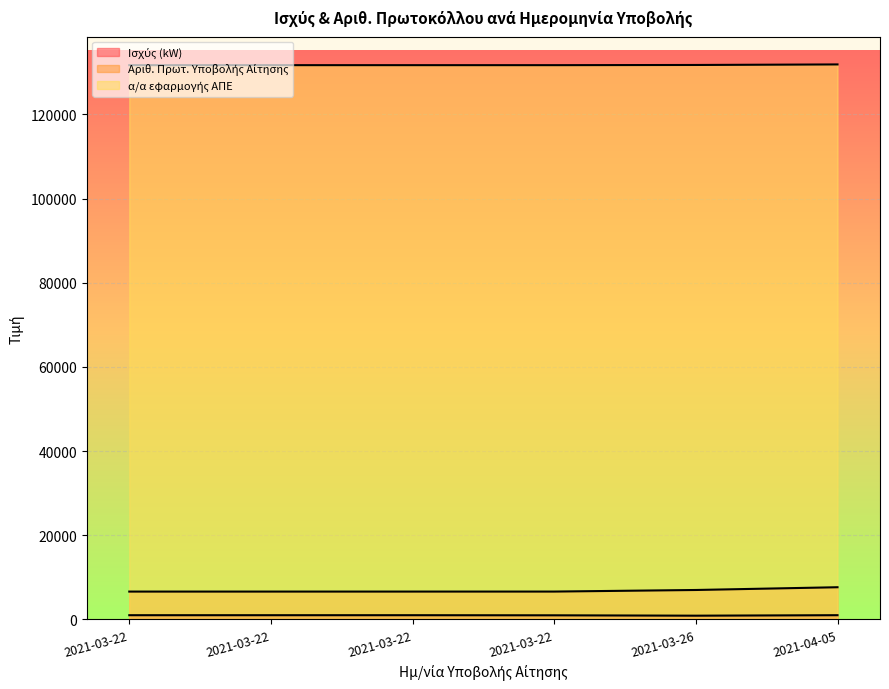

What is the minimum value shown in the chart?

884.7